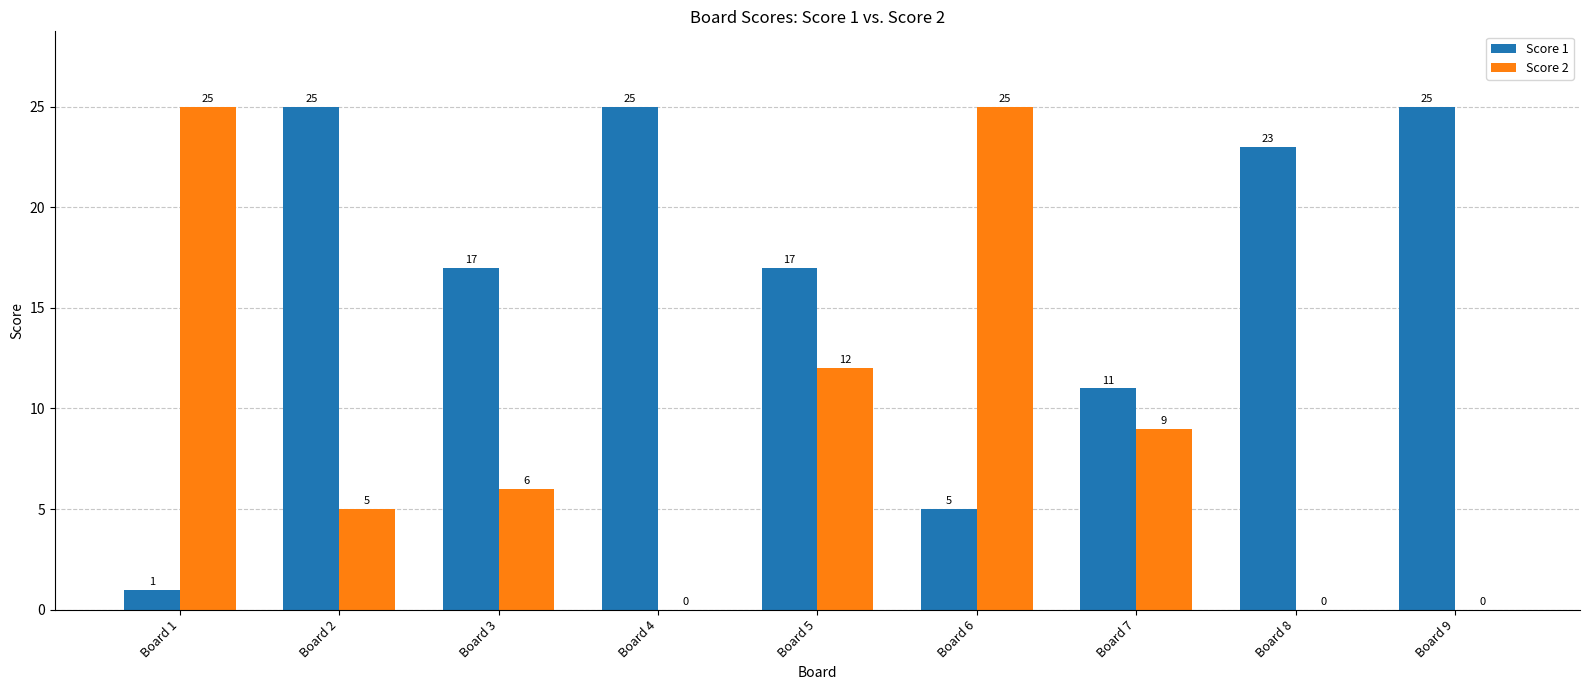

Are the bars horizontal?

No